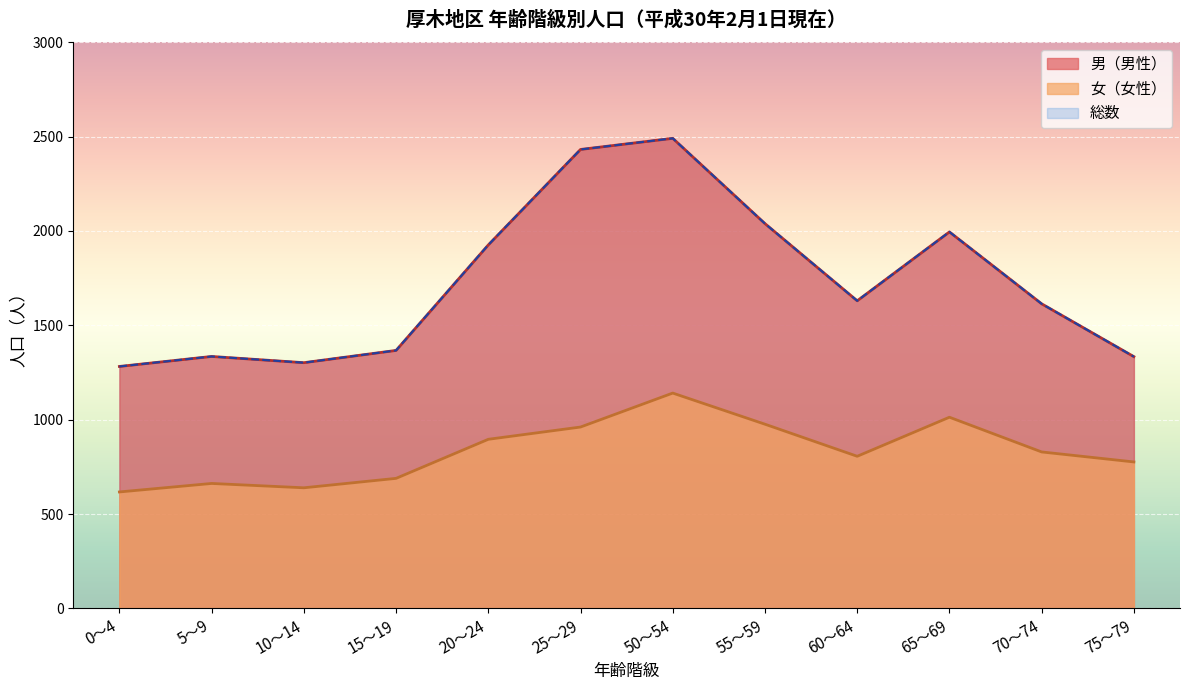

At which category does the chart reach its minimum across all series?

0～4